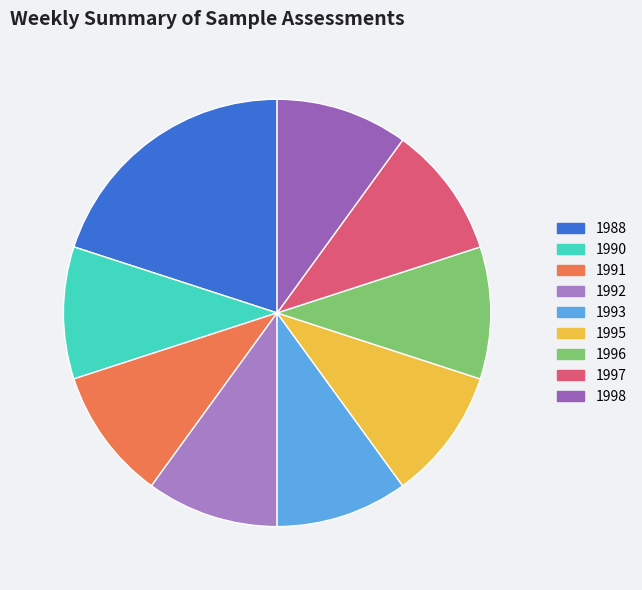

How many slices are in this pie chart?

9